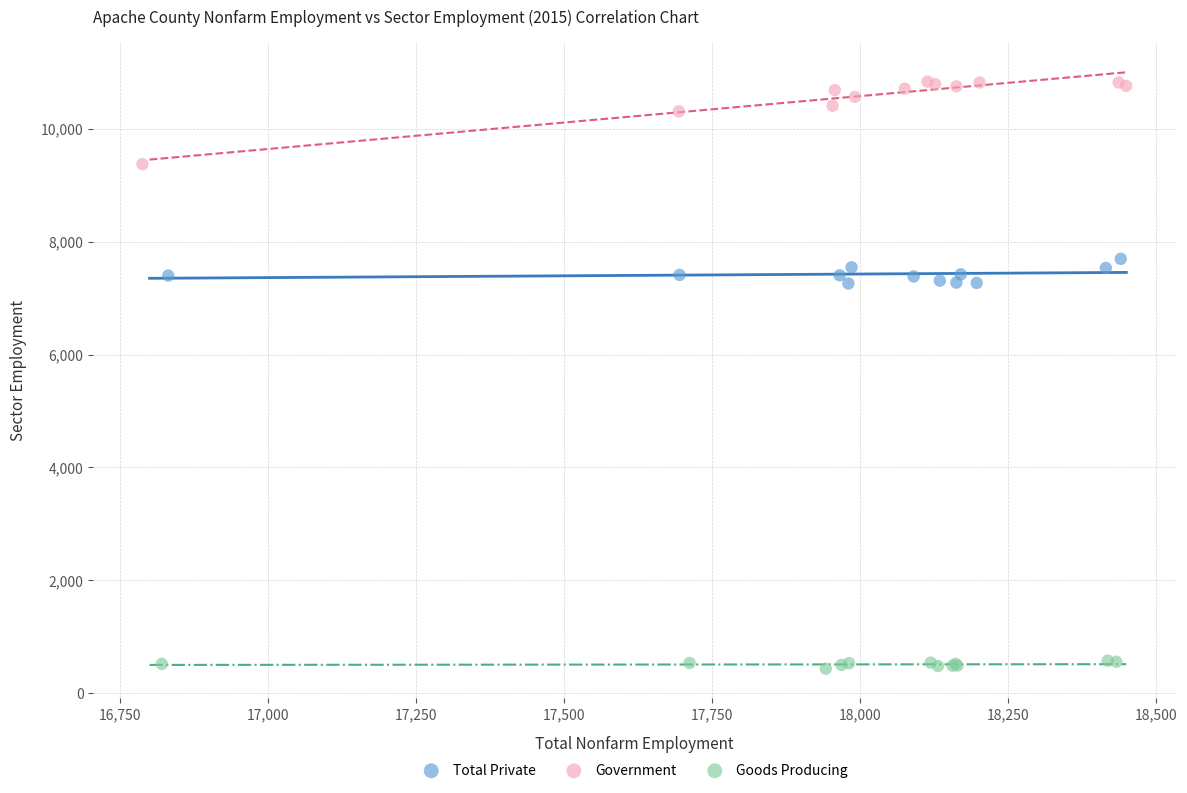

Which series contains the highest Y value?

Government